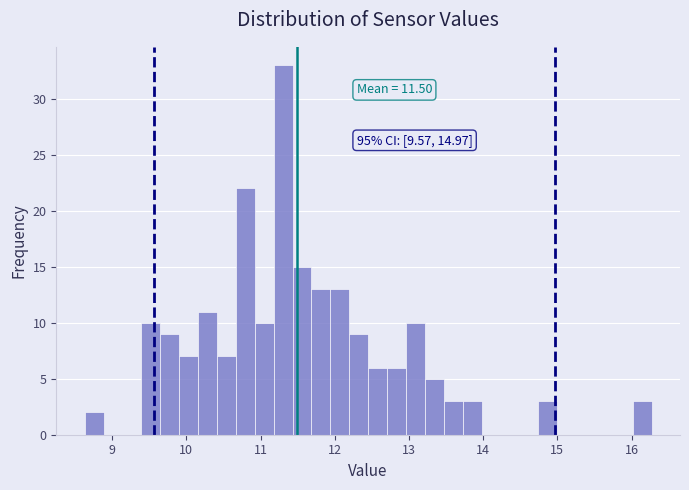

Around what value on the x-axis is the tallest bar? Give the approximate position of its centre, as read against the axis.

11.3